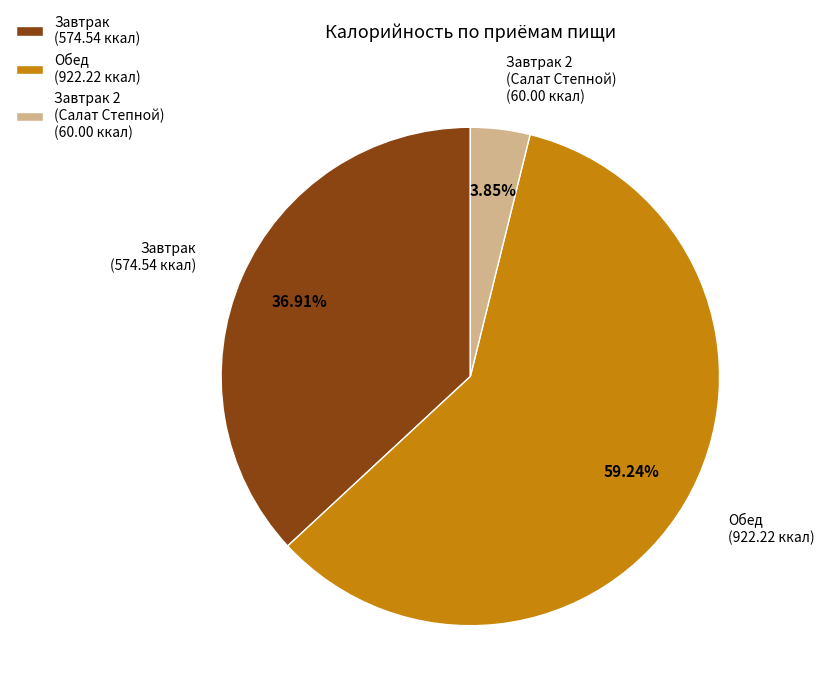

Between Завтрак 2 (Салат Степной) (60.00 ккал) and Завтрак (574.54 ккал), which is larger?

Завтрак (574.54 ккал)